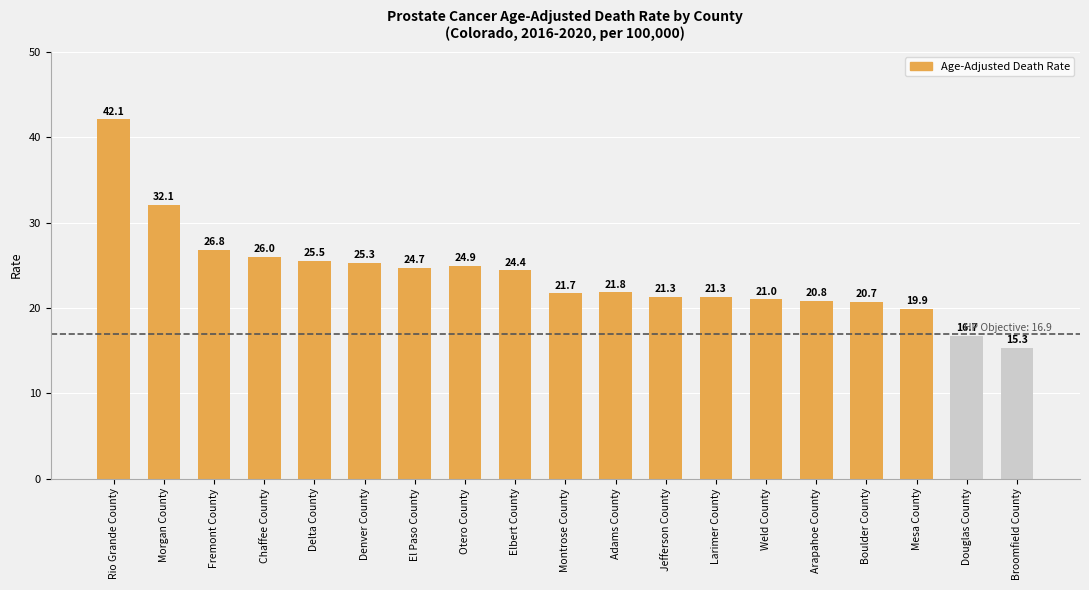

What is the label of the 14th bar from the left?

Weld County